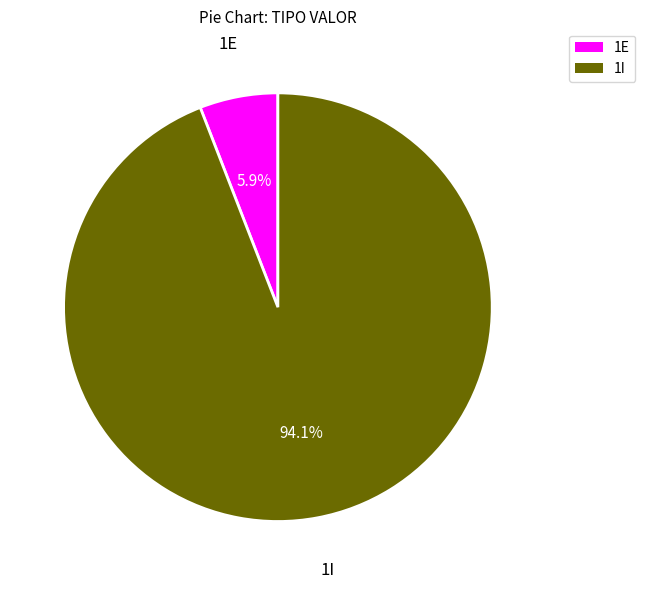

What is the smallest slice in the pie chart?

1E